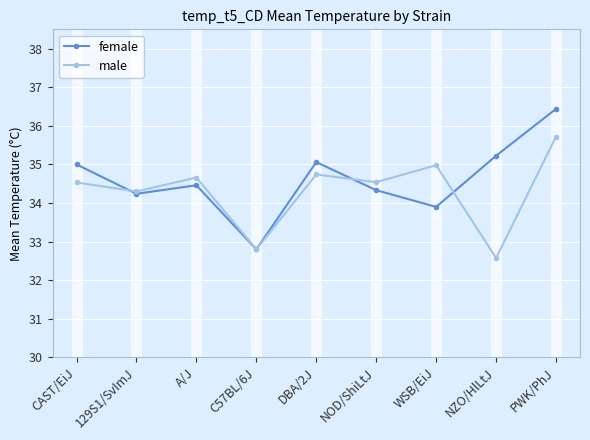

What position from the right is PWK/PhJ?

1